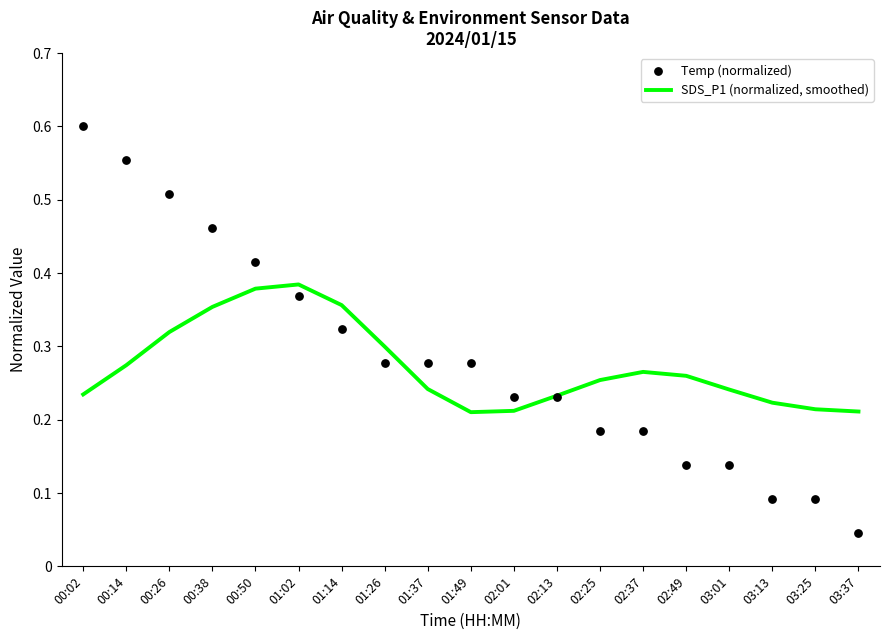

What are all the series names shown in the legend?

SDS_P1 (normalized, smoothed), Temp (normalized)